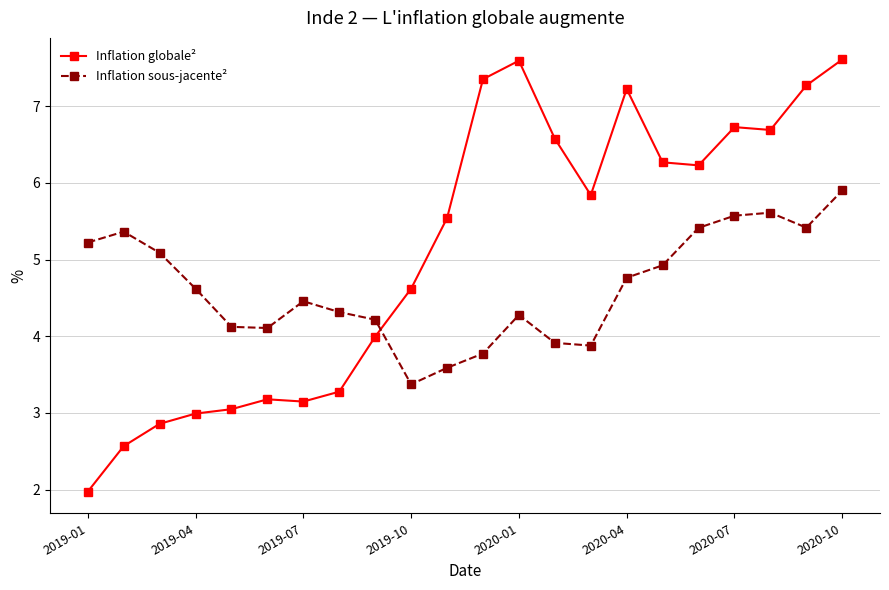

List the series in order of their peak value, lowest first.

Inflation sous-jacente², Inflation globale²